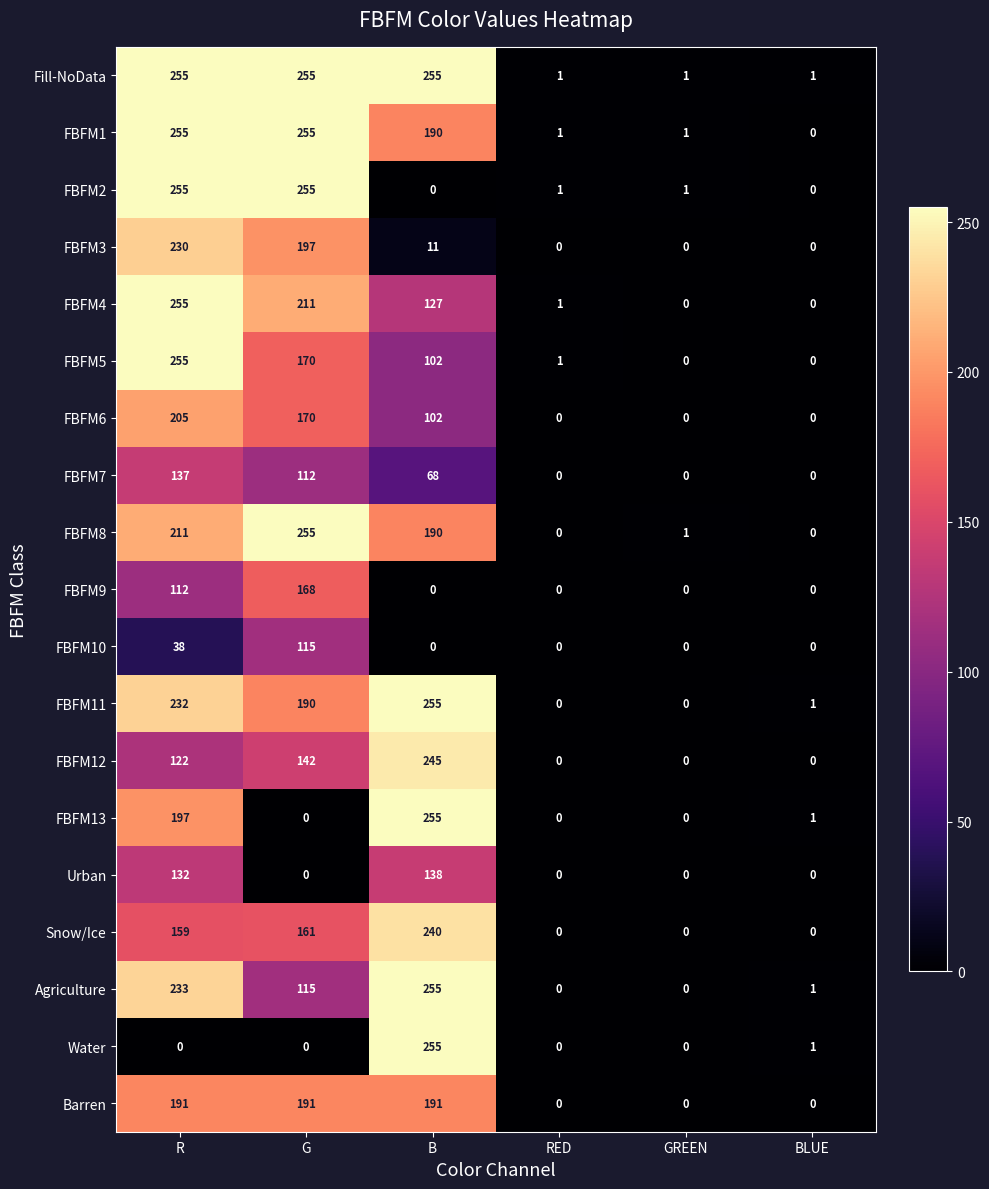

What is the difference between the highest and lowest values at B?

255